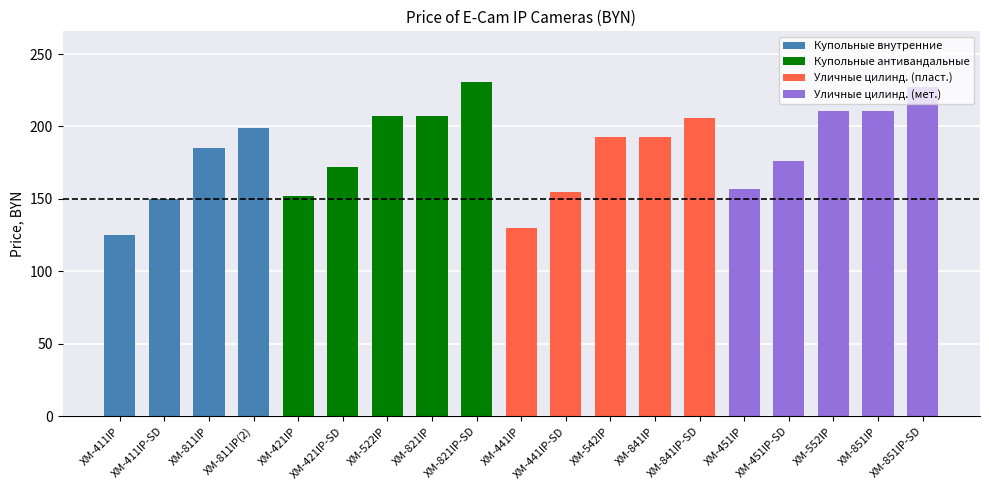

What is the difference between the maximum and minimum values?

106